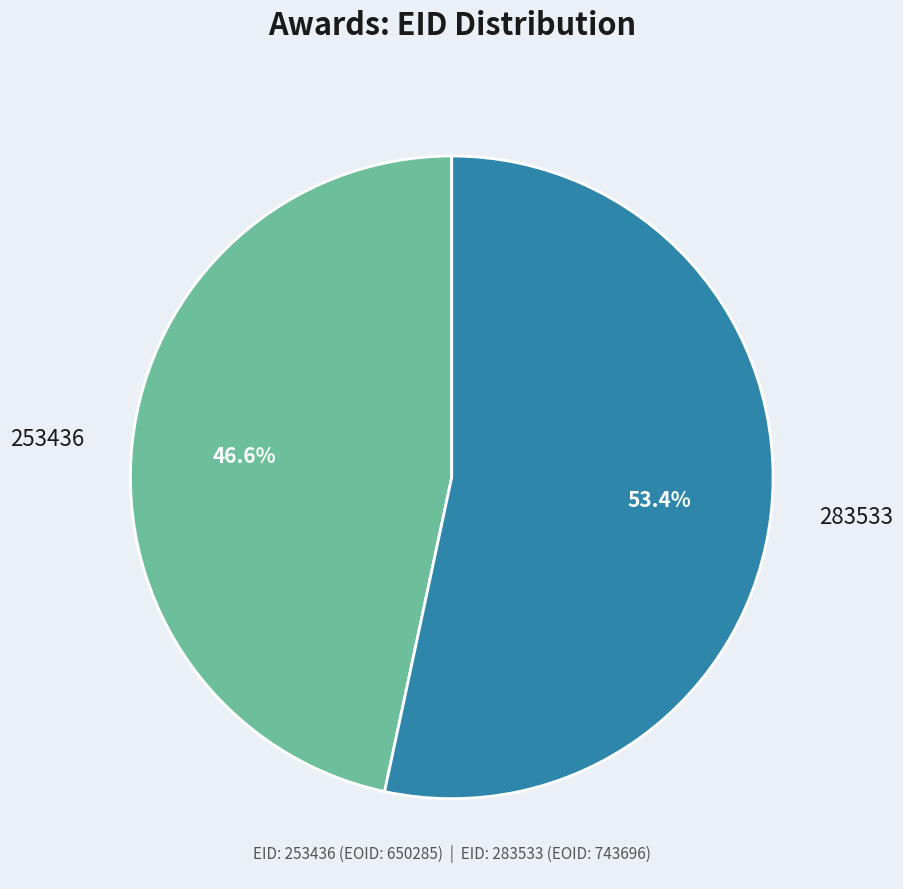

To the nearest percent, what is the average slice percentage?

50%